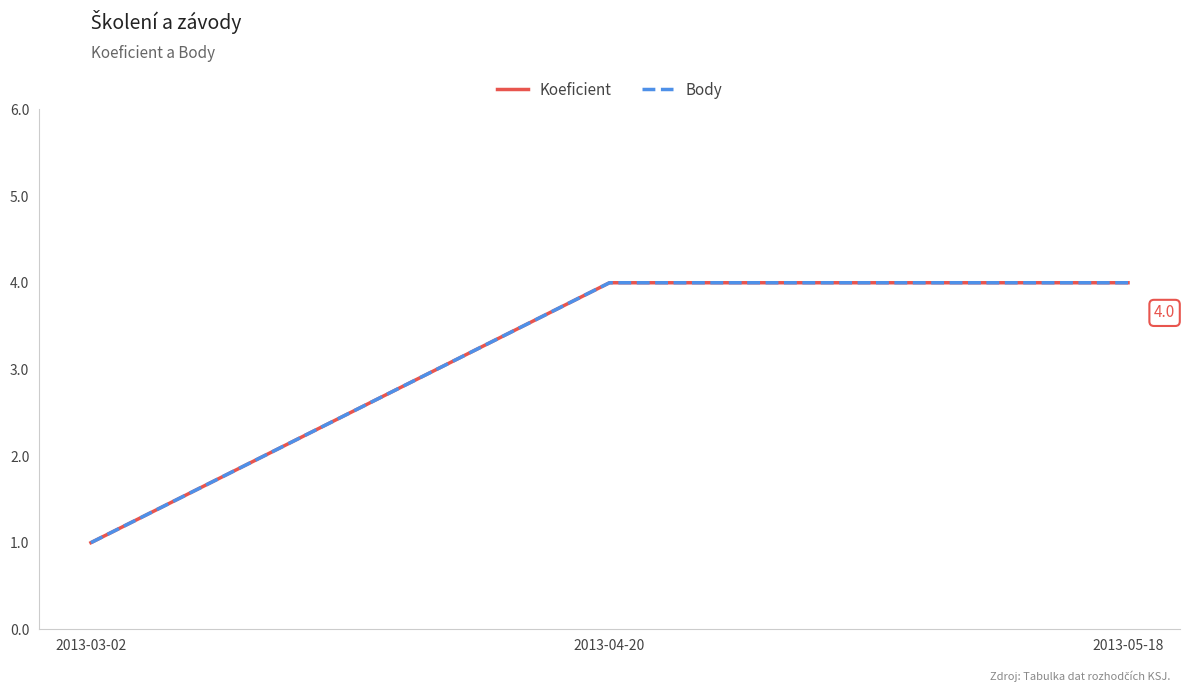

What is the sum of the Body values at 2013-04-20 and 2013-03-02?

5